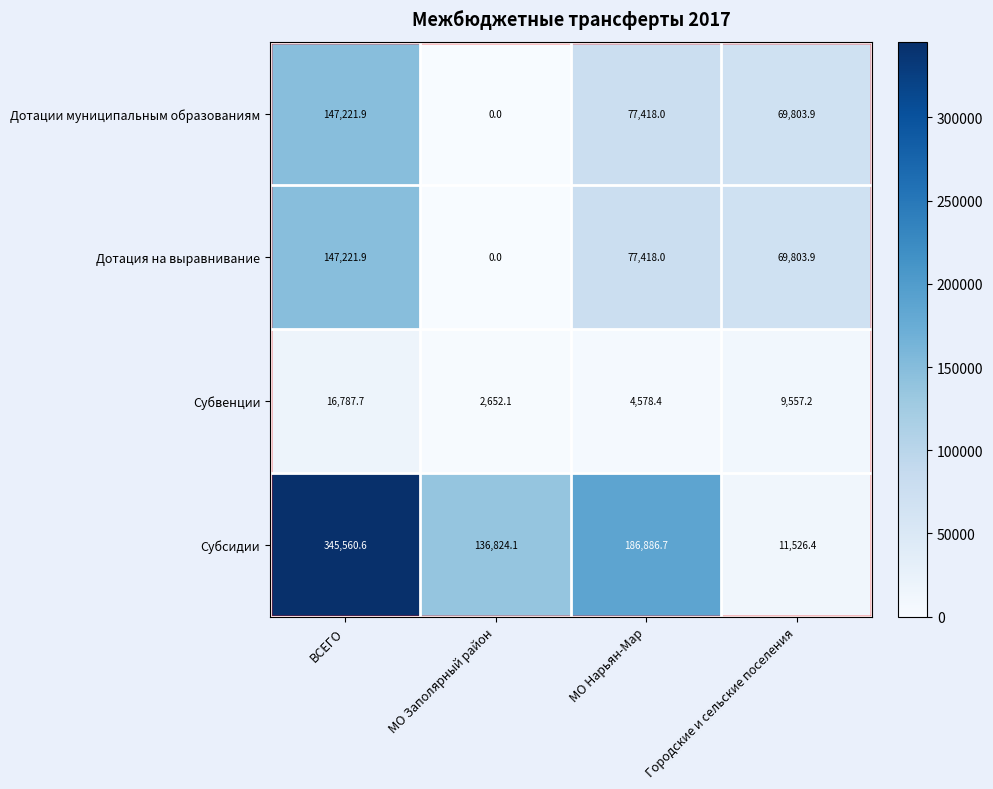

List the labels in order of Дотации муниципальным образованиям value, smallest first.

МО Заполярный район, Городские и сельские поселения, МО Нарьян-Мар, ВСЕГО